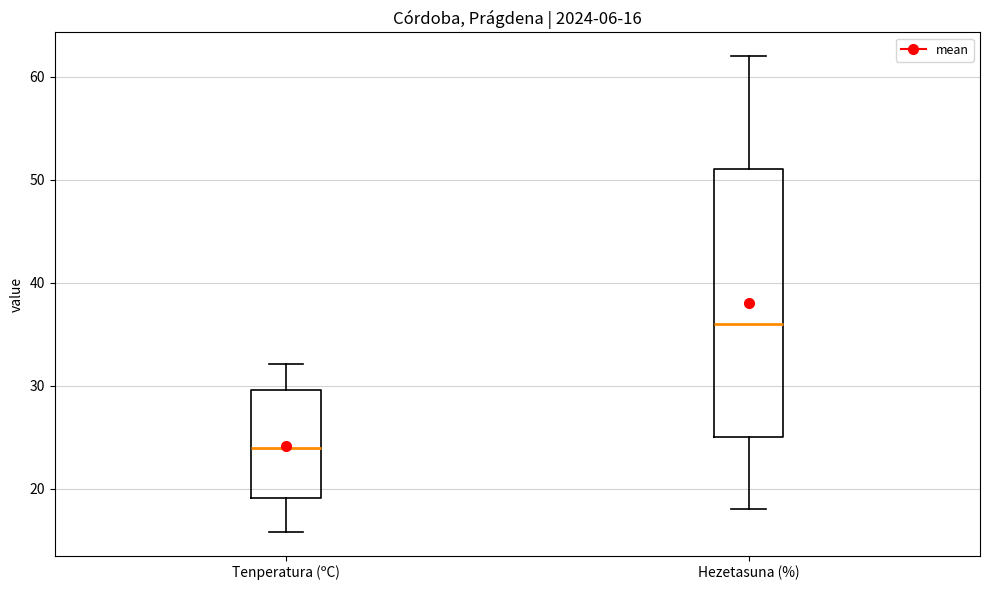

Which box has the lowest median line?

Tenperatura (ºC)